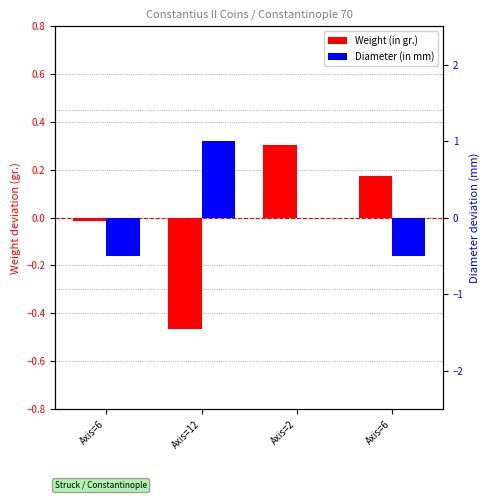

Between Axis=12 and Axis=6, which series saw the biggest shift?

Diameter (in mm)